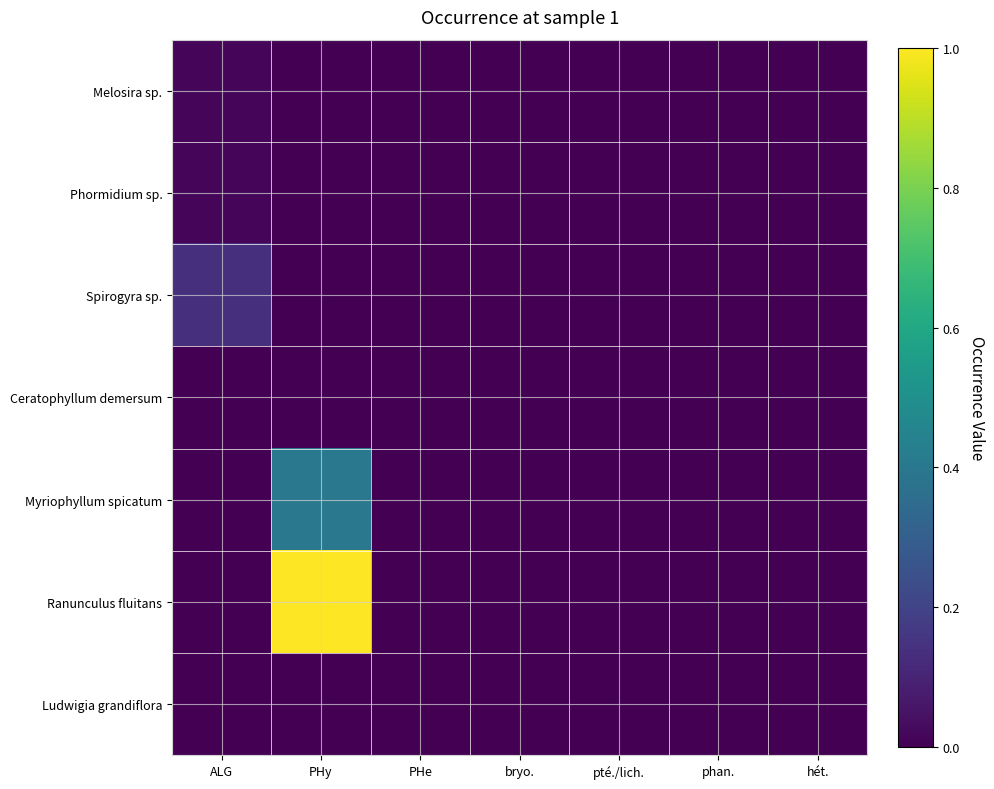

At phan., list the series in order from smallest to largest.

Melosira sp., Phormidium sp., Spirogyra sp., Ceratophyllum demersum, Myriophyllum spicatum, Ranunculus fluitans, Ludwigia grandiflora